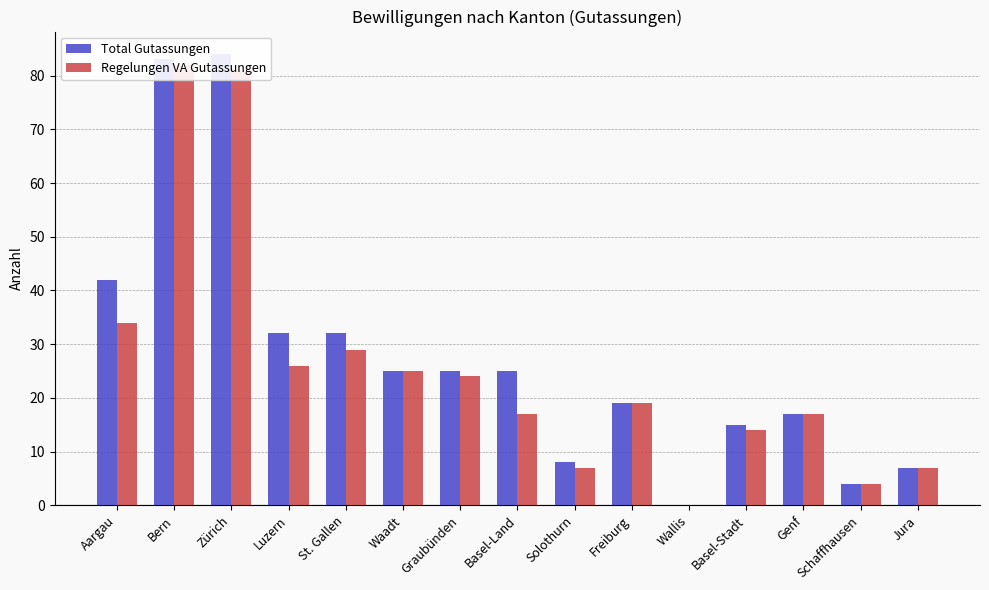

Which has a higher value, Schaffhausen or Freiburg?

Freiburg